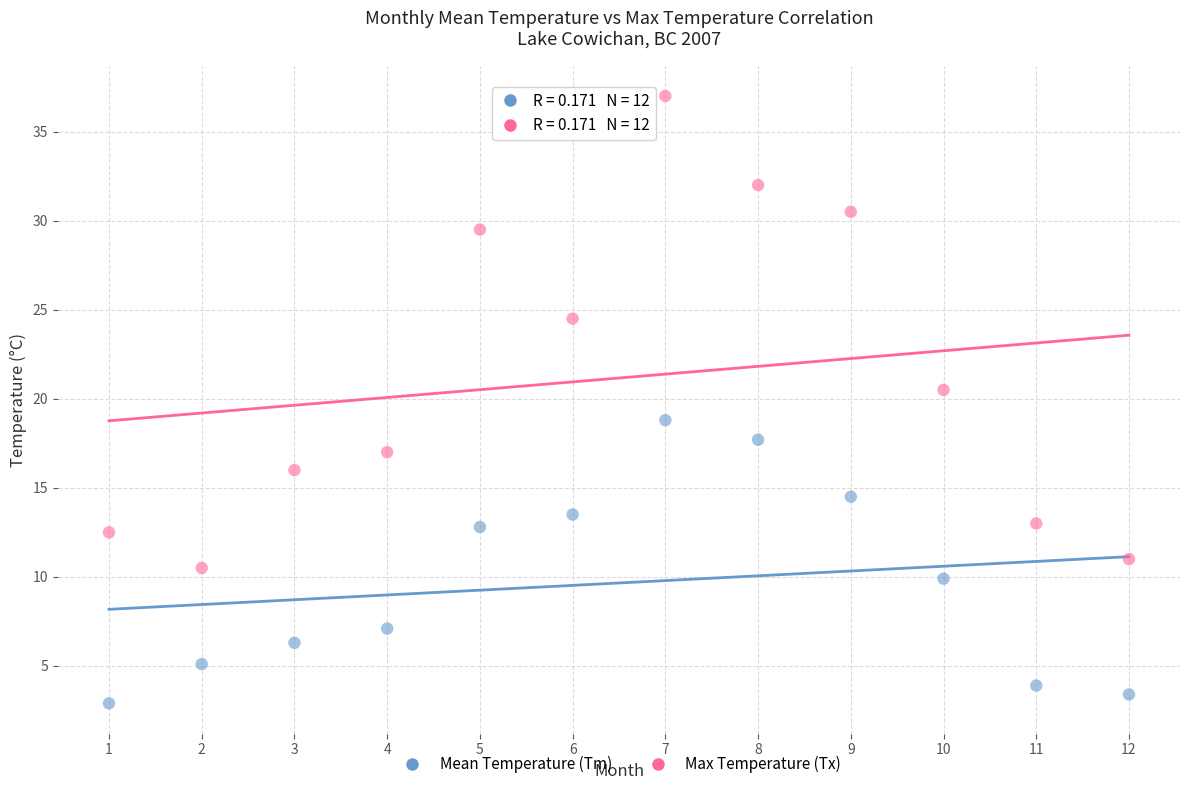

Which series contains the lowest Y value?

Mean Temperature (Tm)